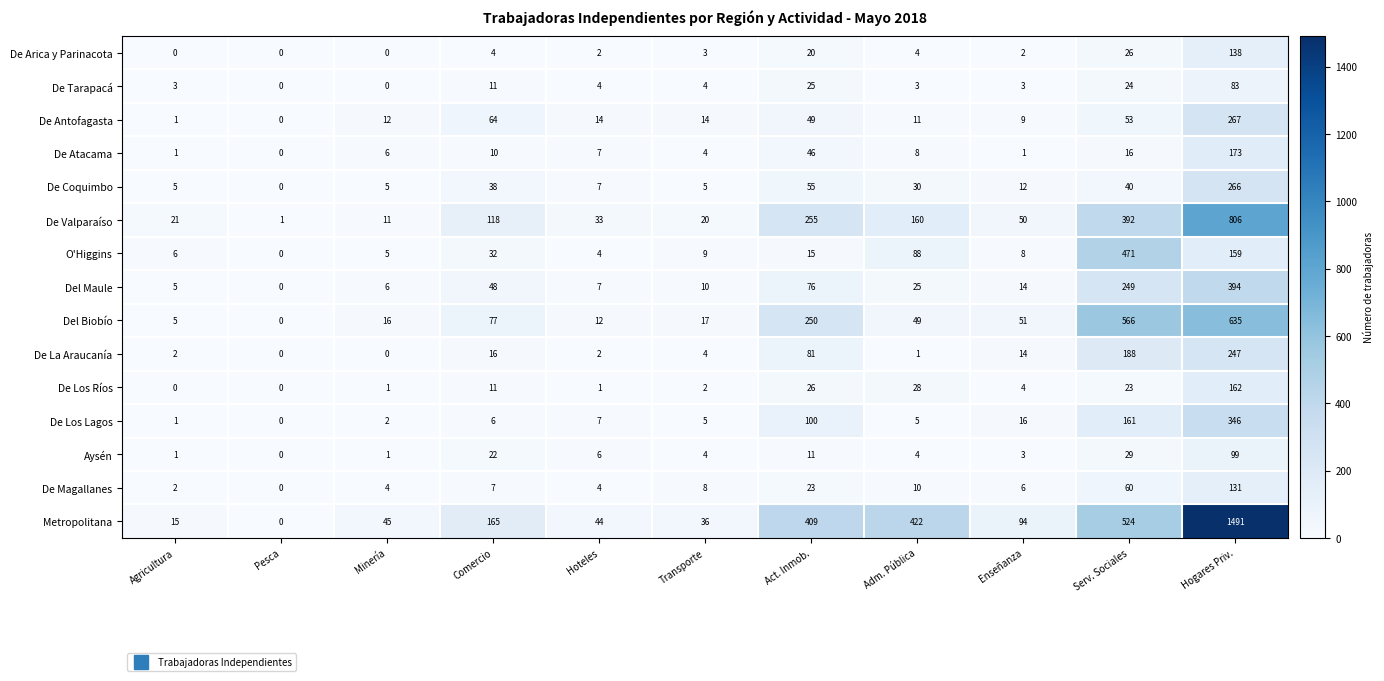

Which series changed the most between Transporte and Hogares Priv.?

Metropolitana